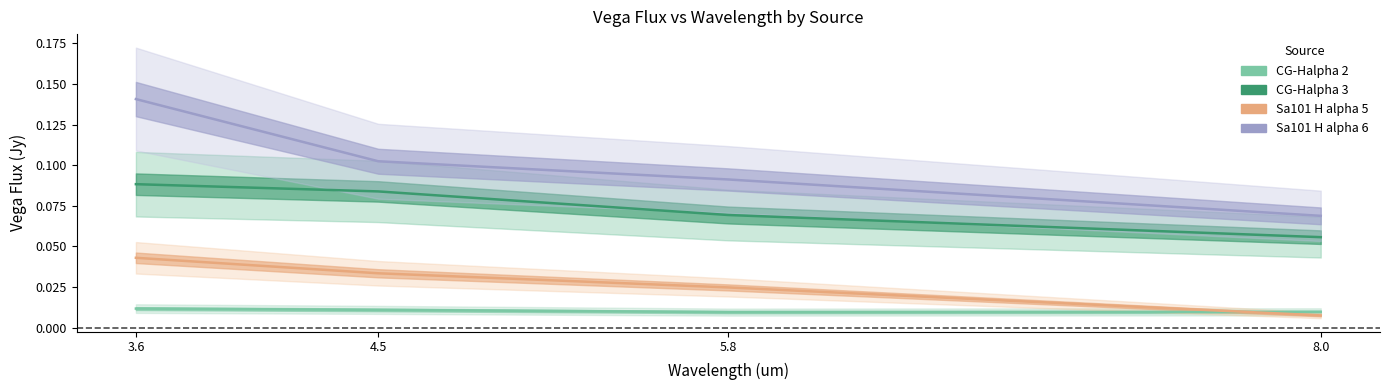

The value of Sa101 H alpha 6 at 8.0 is 0.1. True or false?

True